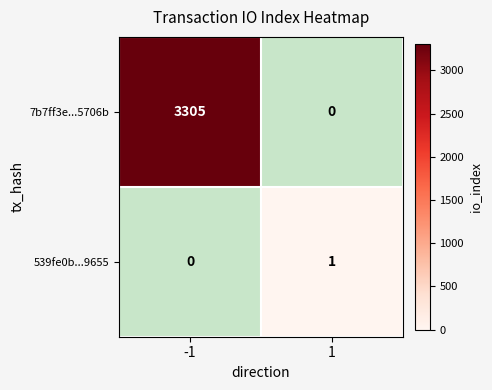

Is it true that 7b7ff3e...5706b equals 1095 at -1?

False